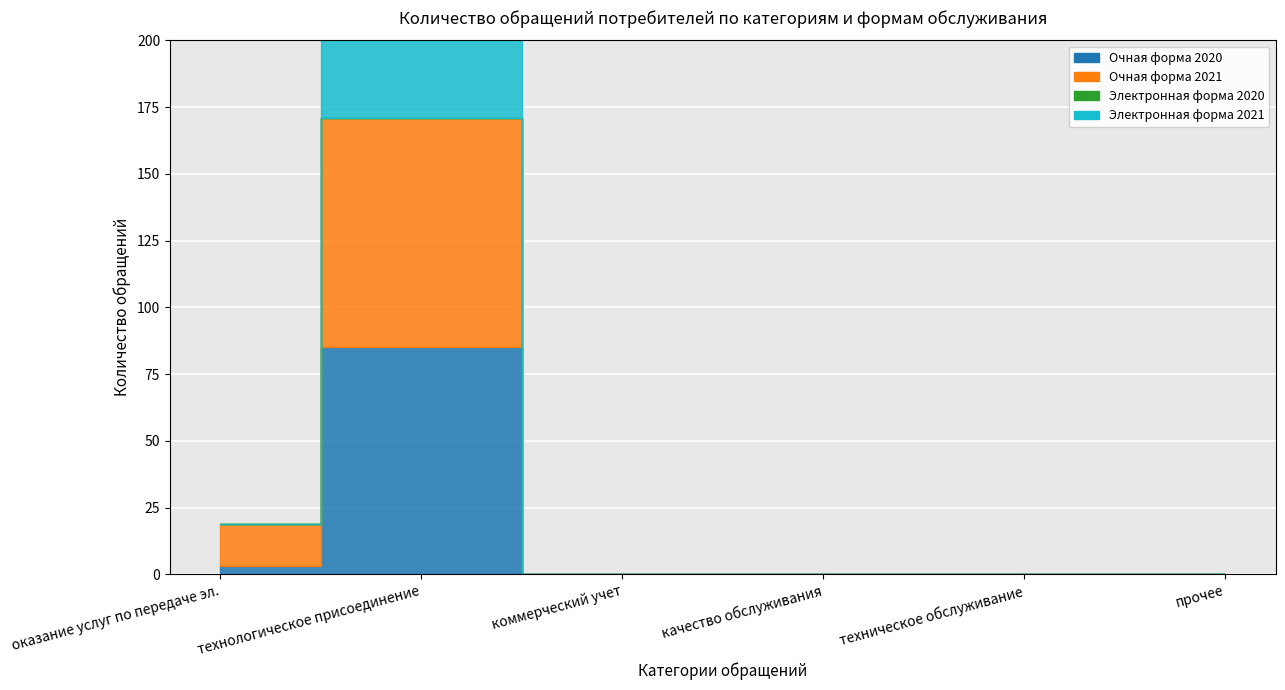

Reading left to right, list all the values displayed in this chart.

Очная форма 2020: 1.1=3	1.2=85	1.3=0	1.4=0	1.5=0	1.6=0
Очная форма 2021: 1.1=16	1.2=86	1.3=0	1.4=0	1.5=0	1.6=0
Электронная форма 2020: 1.1=0	1.2=0	1.3=0	1.4=0	1.5=0	1.6=0
Электронная форма 2021: 1.1=0	1.2=85	1.3=0	1.4=0	1.5=0	1.6=0